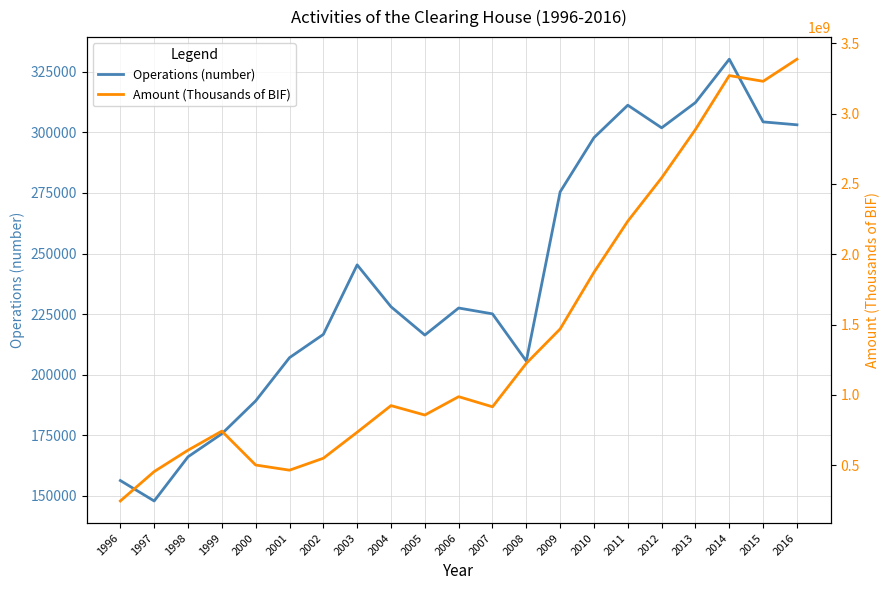

What is the value of the Amount (Thousands of BIF) point at the 4th from the left?

742557542